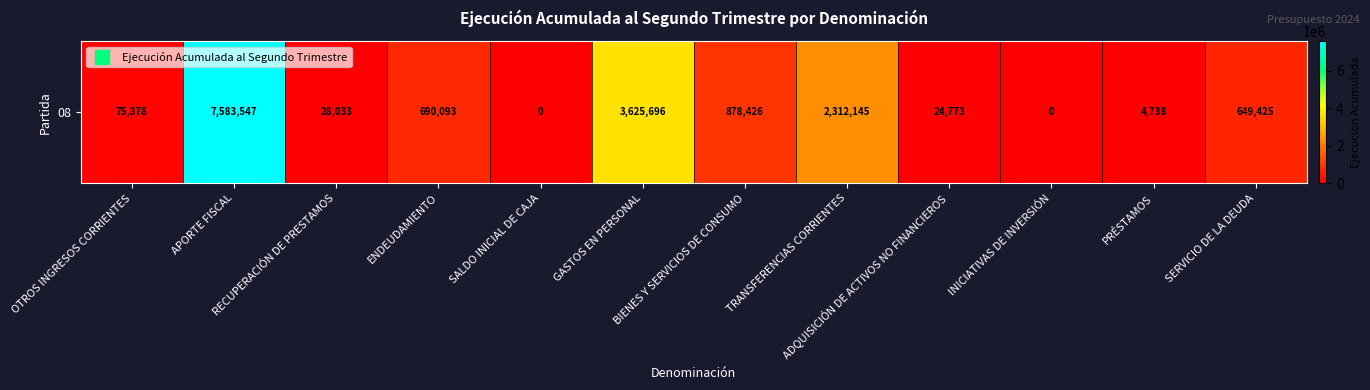

Which category has the lowest value across all series?

SALDO INICIAL DE CAJA